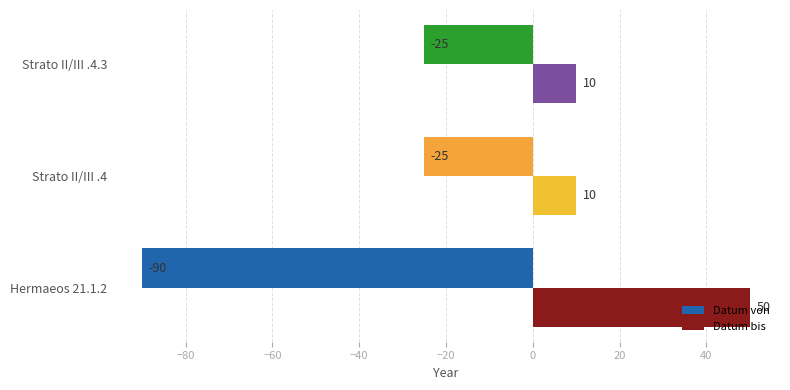

What is the approximate value of Datum bis at Strato II/III .4, to the nearest 10?

10